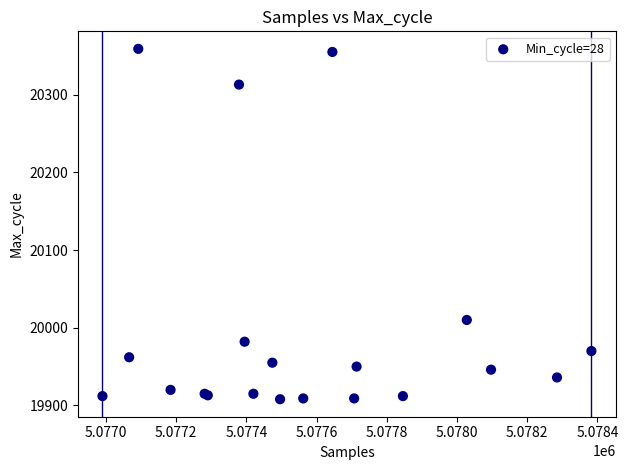

What Y value in the scatter plot is closest to 20133?

20010